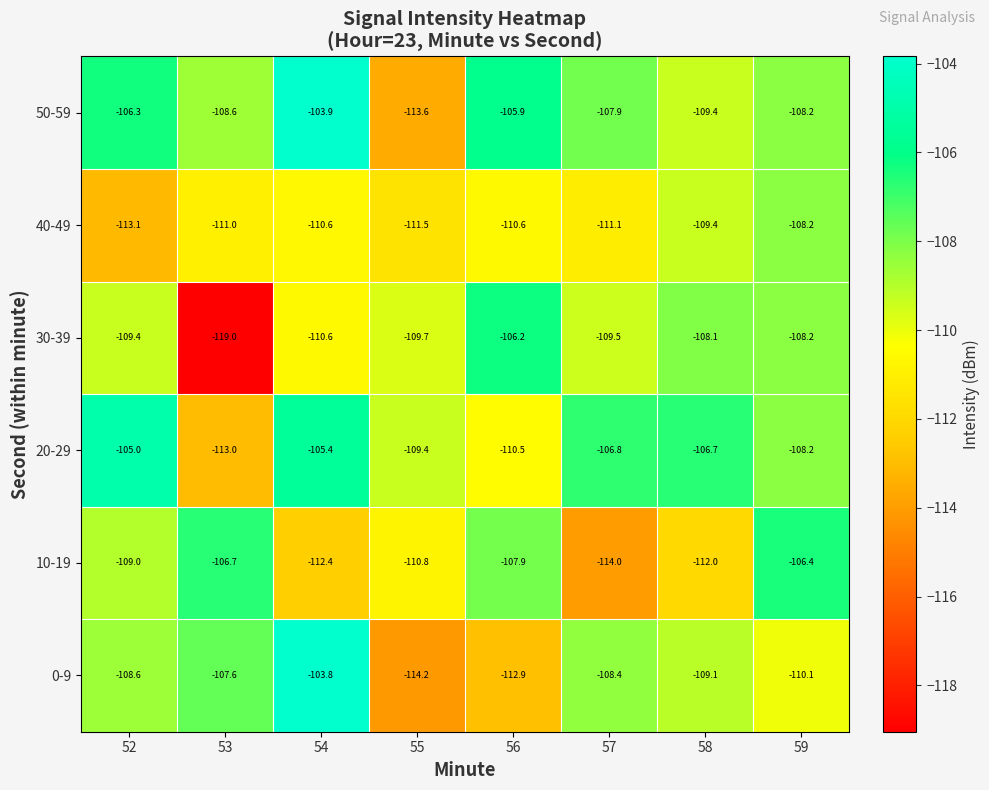

The 40-49 series shows -33.2 at 54. True or false?

False